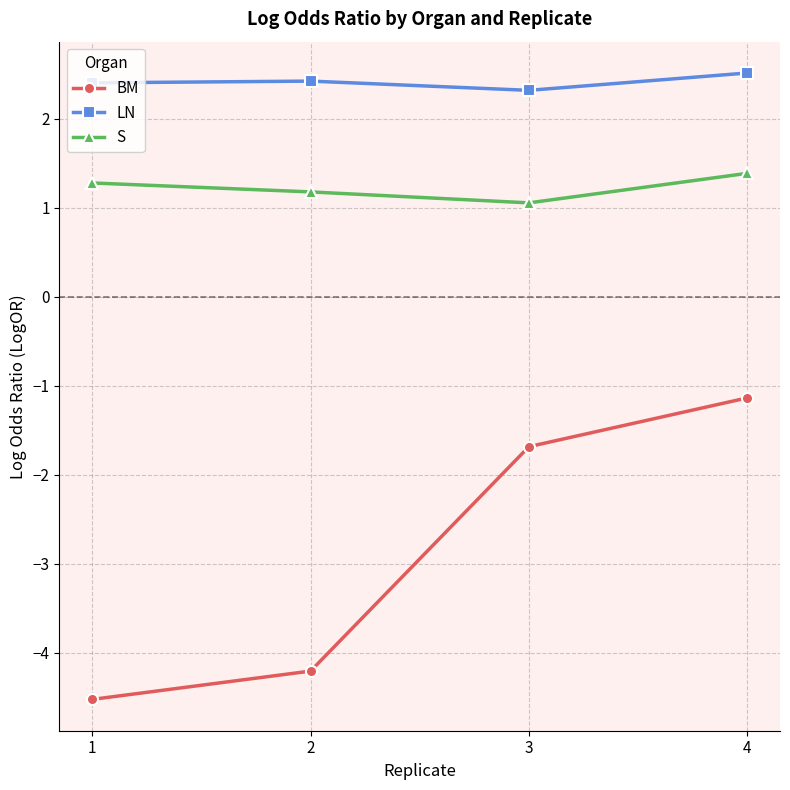

Is this an area chart (filled region under the line)?

No